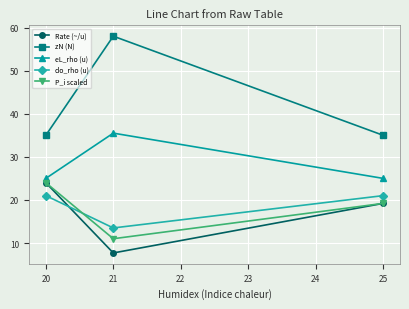

Reading right to left, what are all the values shown in this chart?

Rate (~/u): 25=19.2	21=7.7	20=24.0
zN (N): 25=35.0	21=58.0	20=35.0
eL_rho (u): 25=25.0	21=35.5	20=25.0
do_rho (u): 25=21.0	21=13.5	20=21.0
P_i scaled: 25=19.2	21=11.0	20=24.0